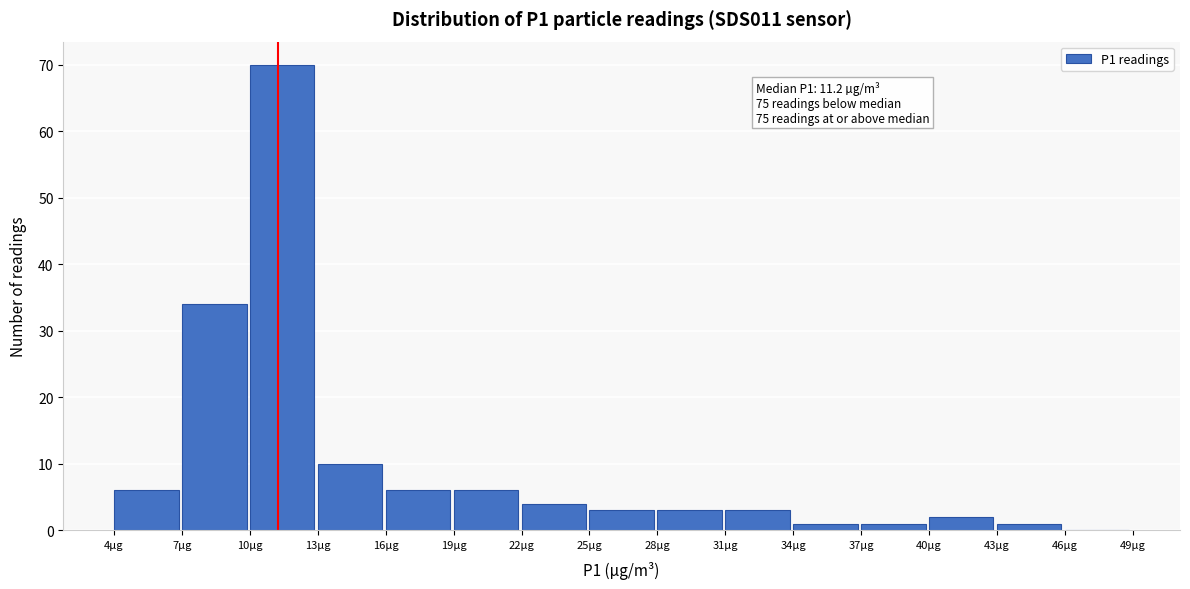

Over which range of the x-axis is the bar tallest?

10 to 13